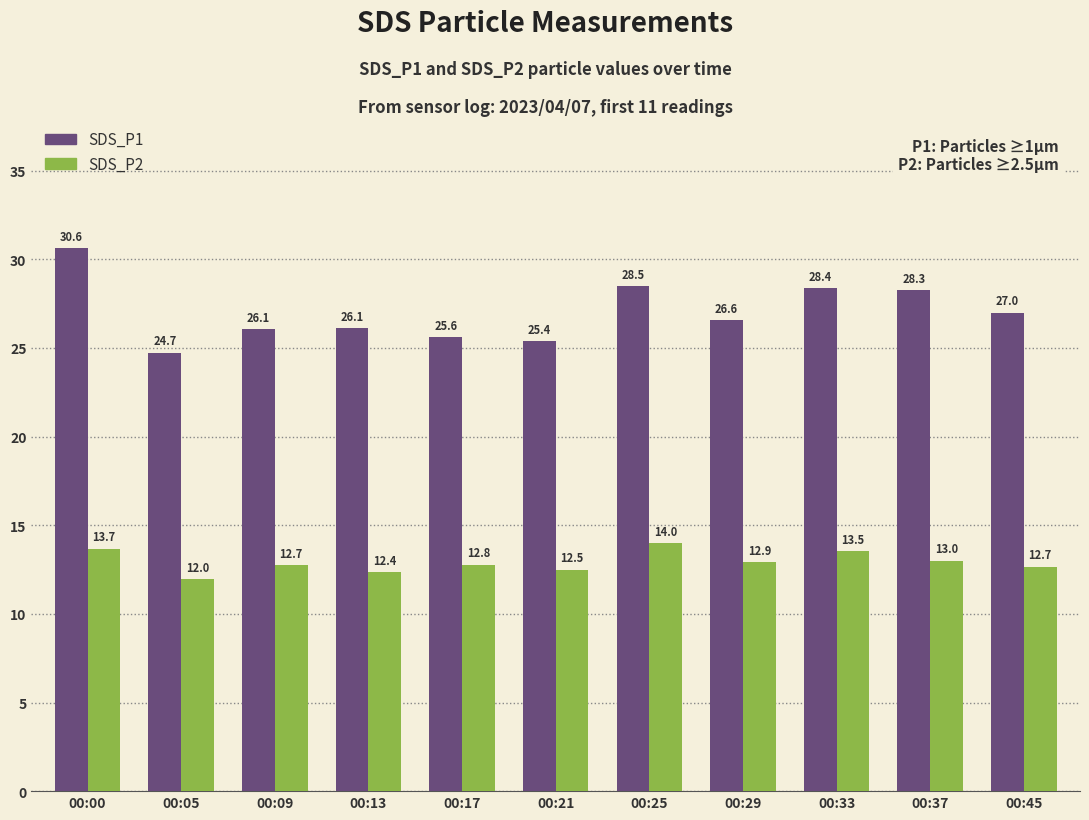

At which label does SDS_P2 reach its minimum?

00:05